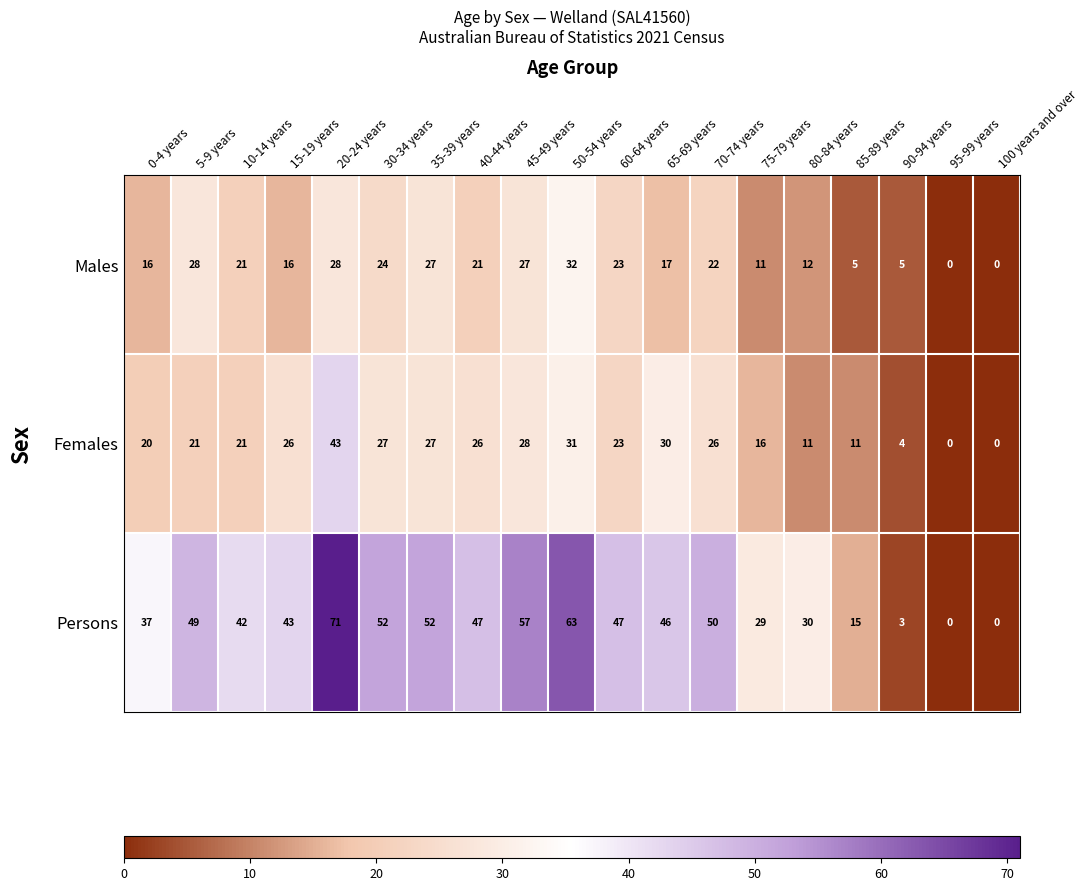

Is it true that Persons equals 29 at 95-99 years?

False